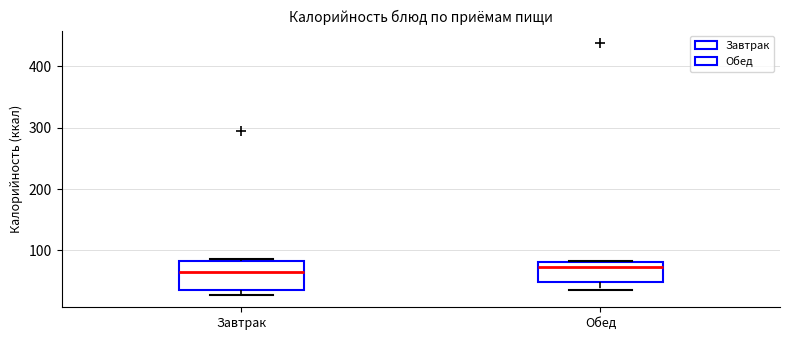

Reading left to right, transcribe this box plot: for each box, give where its median line is, the range the box spans, and where its two whiskers end, as read against the y-axis. The values are not printed on the chart, so give them approximately, as read against the axis.

Завтрак: median 60, box 40 to 80, whiskers 30 to 90
Обед: median 70, box 50 to 80, whiskers 40 to 80